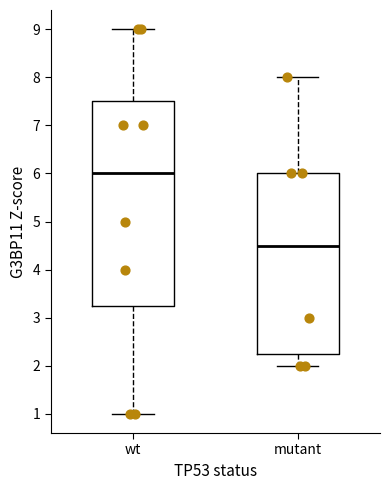

Where does the median line of the box for mutant sit on the y-axis? The values are not printed on the chart, so give them approximately, as read against the axis.

4.5